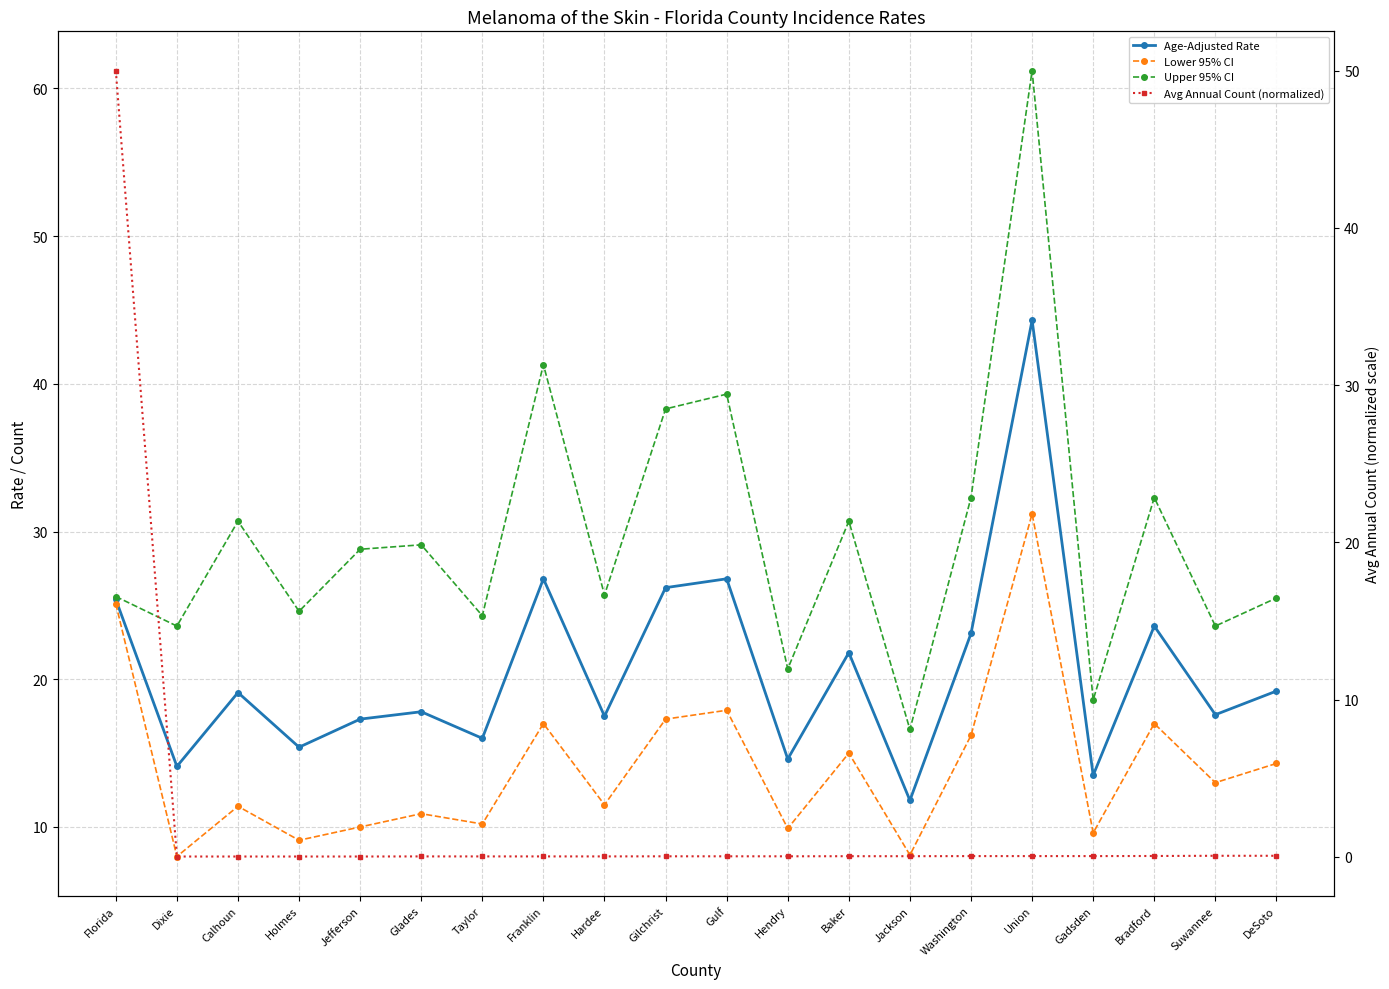

Read the Upper 95% CI value at Glades.

29.1